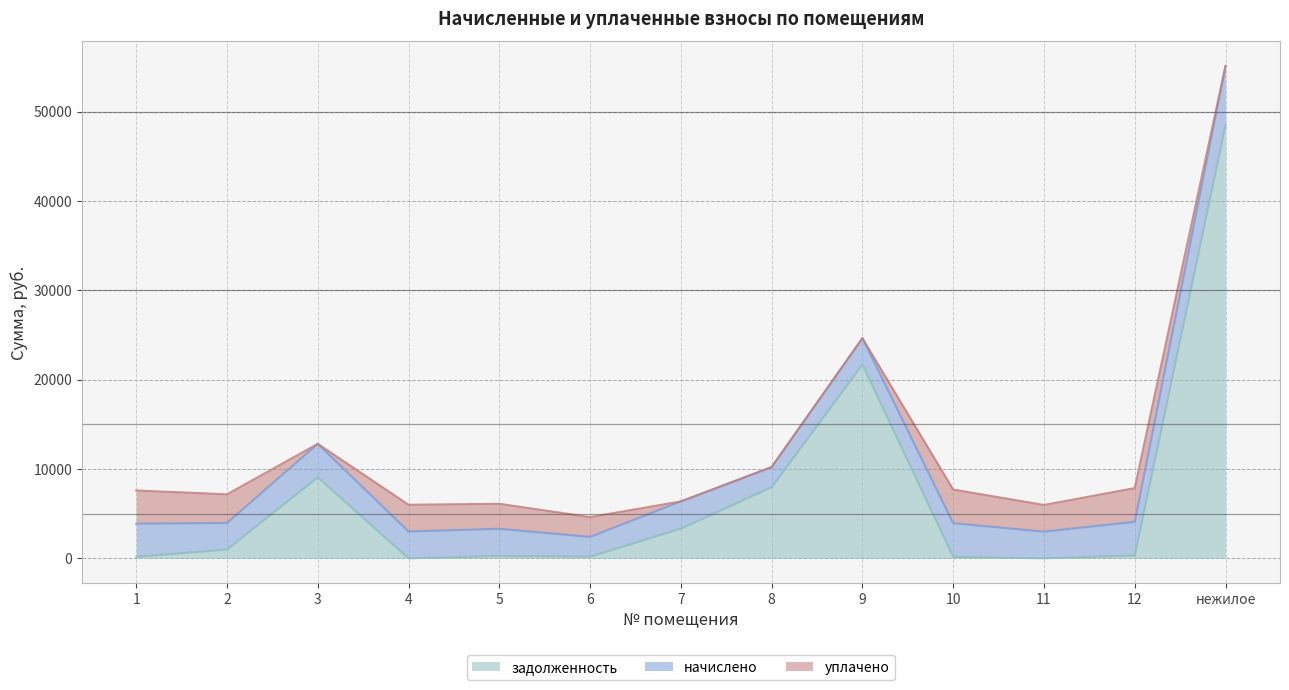

What is the average value of the задолженность series?

7122.7